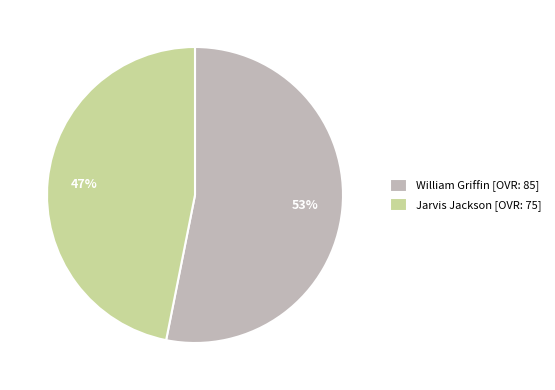

Which has a higher value, William or Jarvis?

William